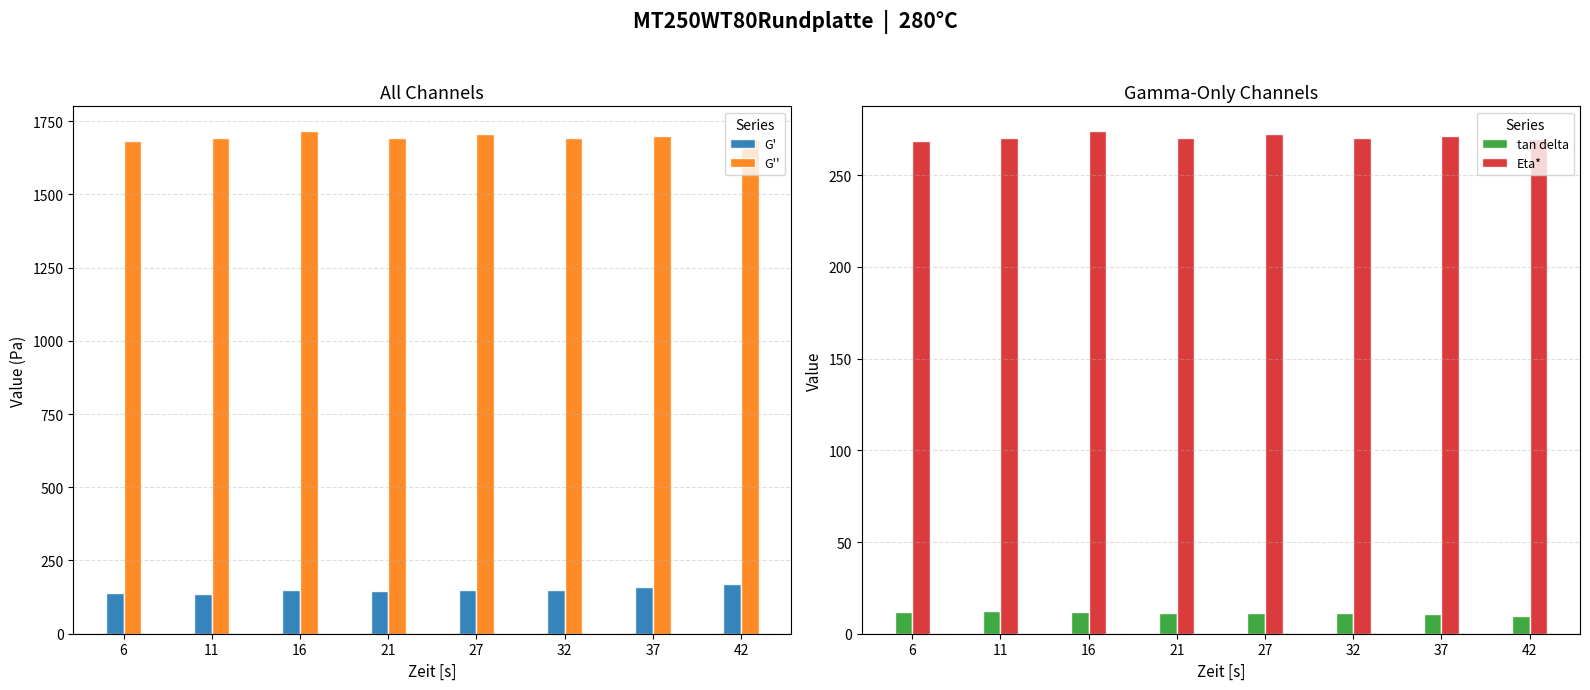

Which label corresponds to the smallest value in the chart?

42